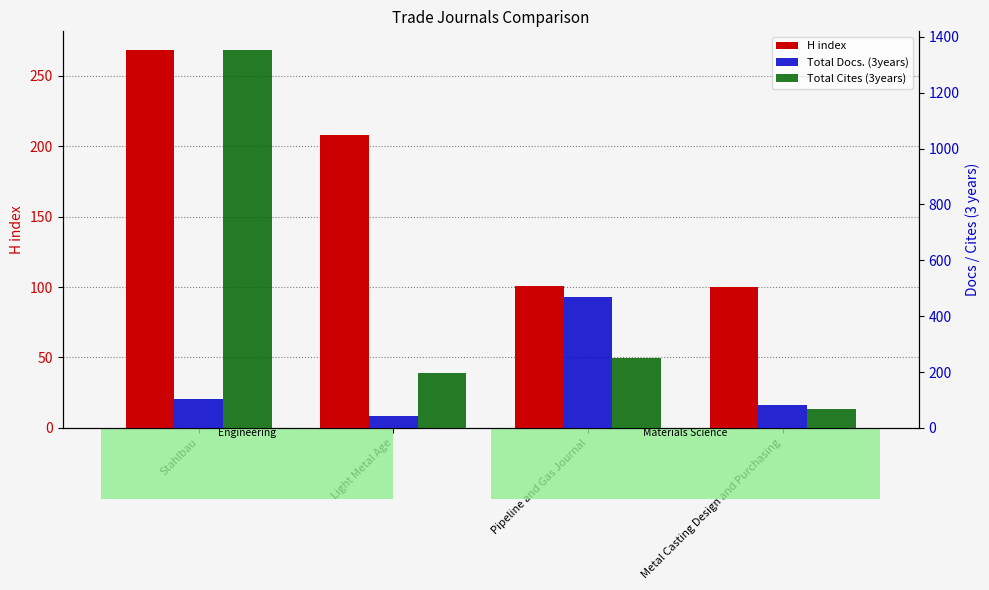

At which category is the sum across all series the highest?

Stahlbau